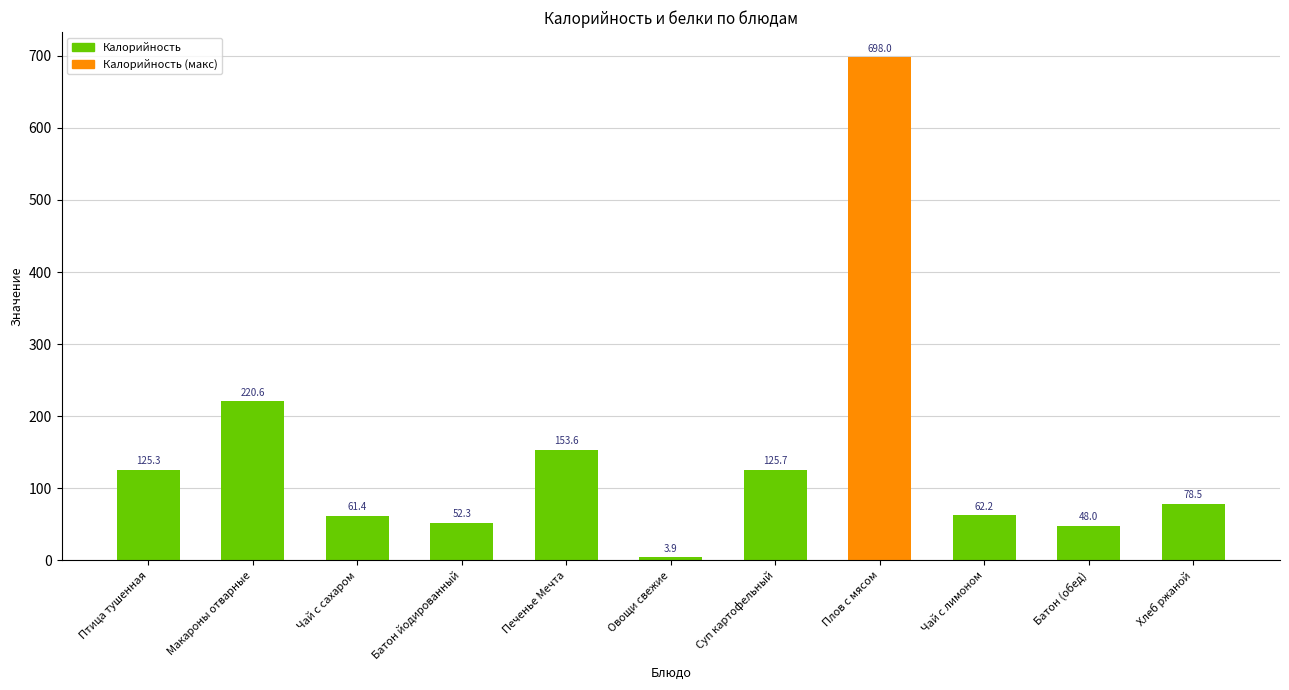

What is the change in value from Батон (обед) to Хлеб ржаной?

+30.5